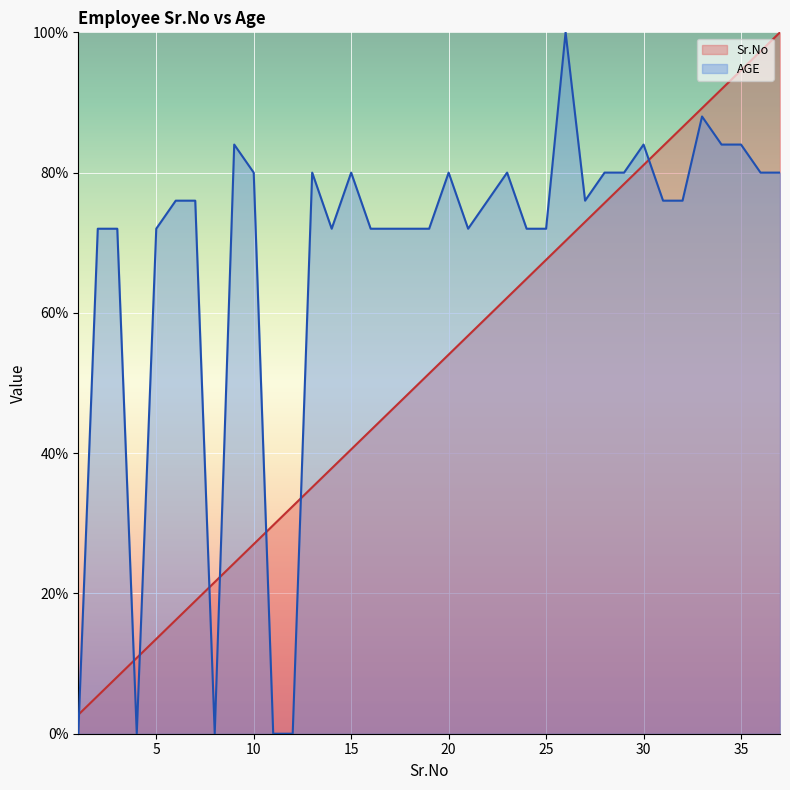

At how many categories does at least one series exceed 25?

33